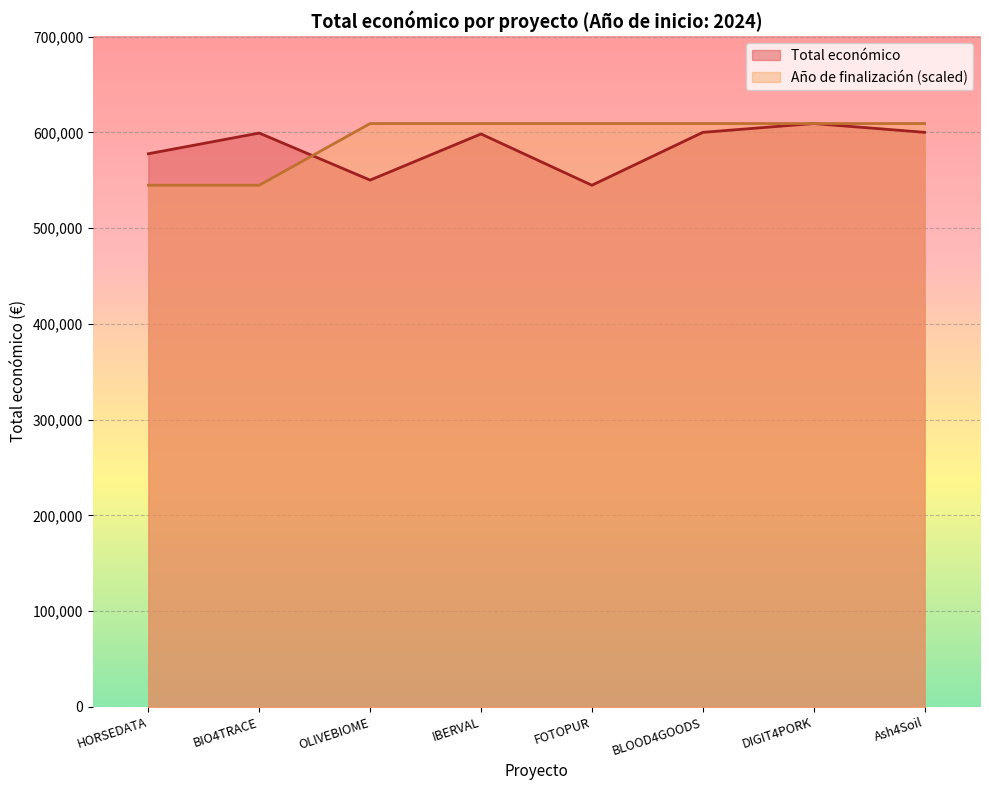

True or false: Total económico and Año de finalización intersect in this chart.

True